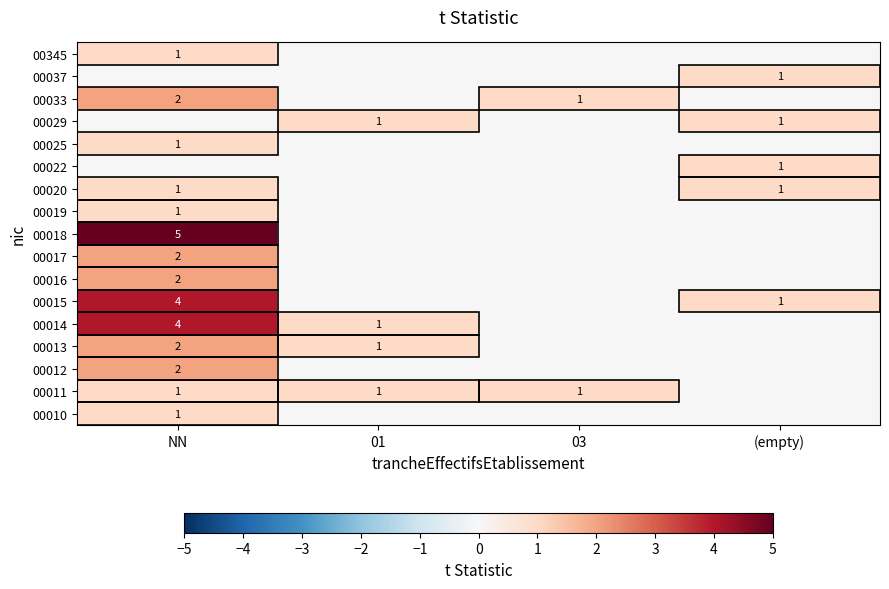

Rank the series at NN from highest to lowest value.

00018, 00014, 00015, 00012, 00013, 00016, 00017, 00033, 00010, 00011, 00019, 00020, 00025, 00345, 00022, 00029, 00037